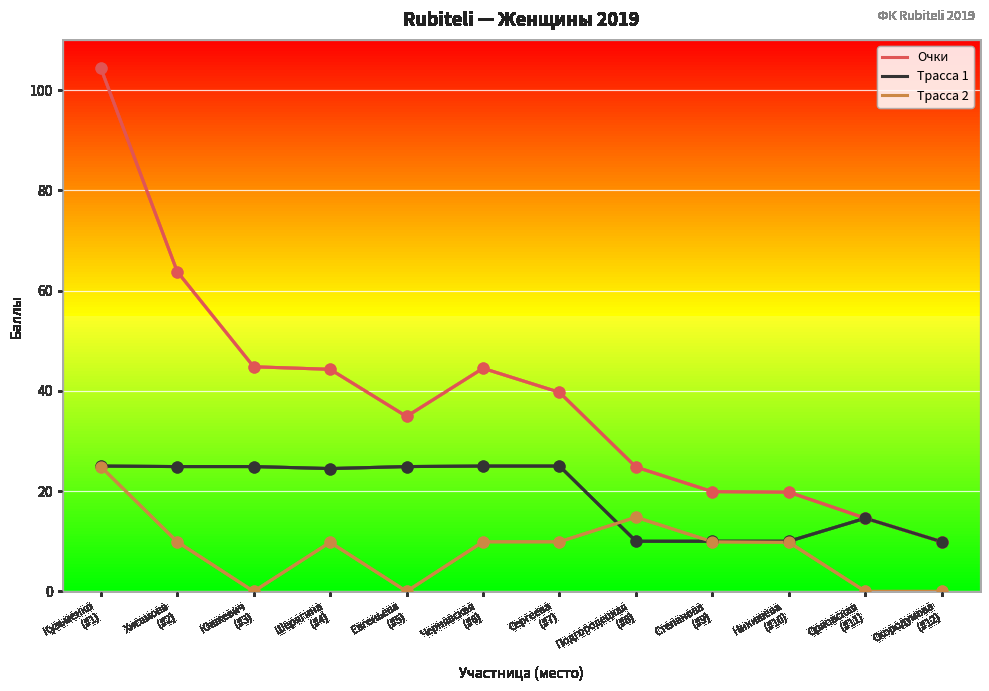

Which series has the largest total across all categories?

Очки